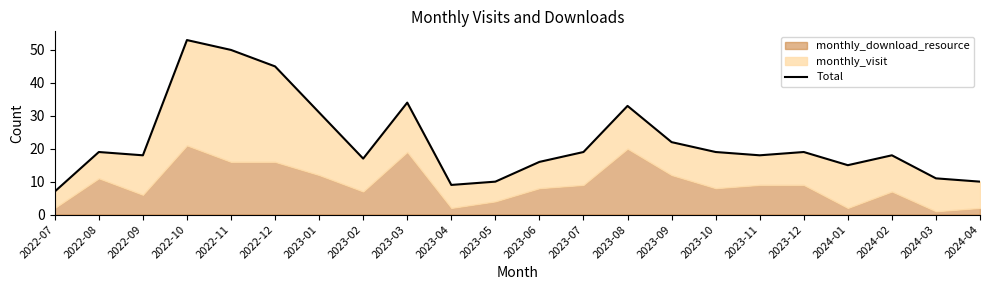

Reading left to right, list all the values displayed in this chart.

7	19	18	53	50	45	31	17	34	9	10	16	19	33	22	19	18	19	15	18	11	10